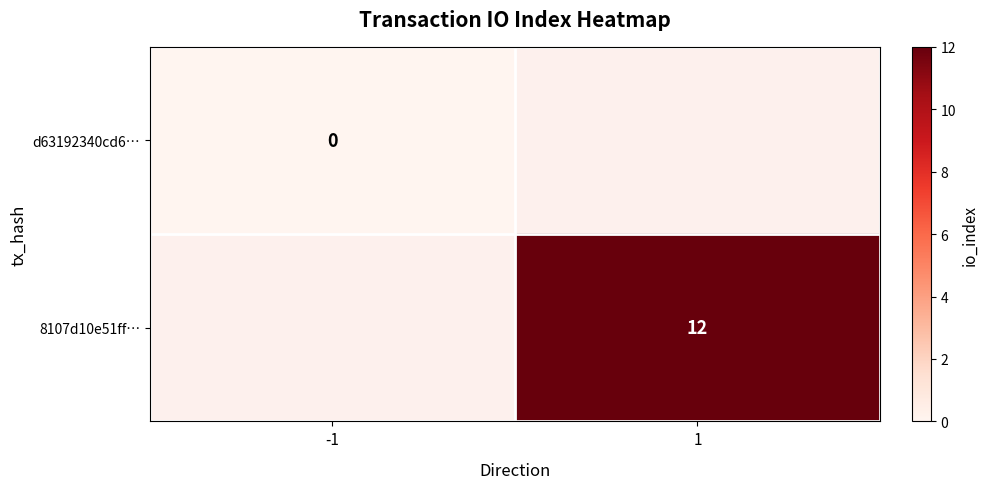

True or false: 8107d10e51ff… has a value of 12 at 1.

True